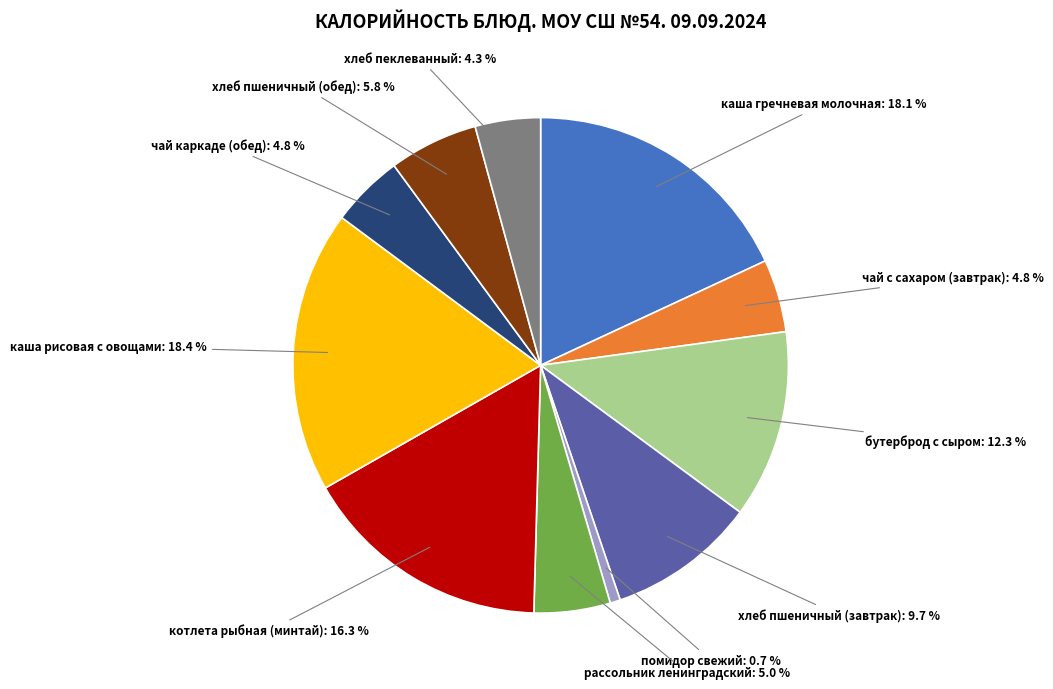

How many segments does this pie chart have?

11